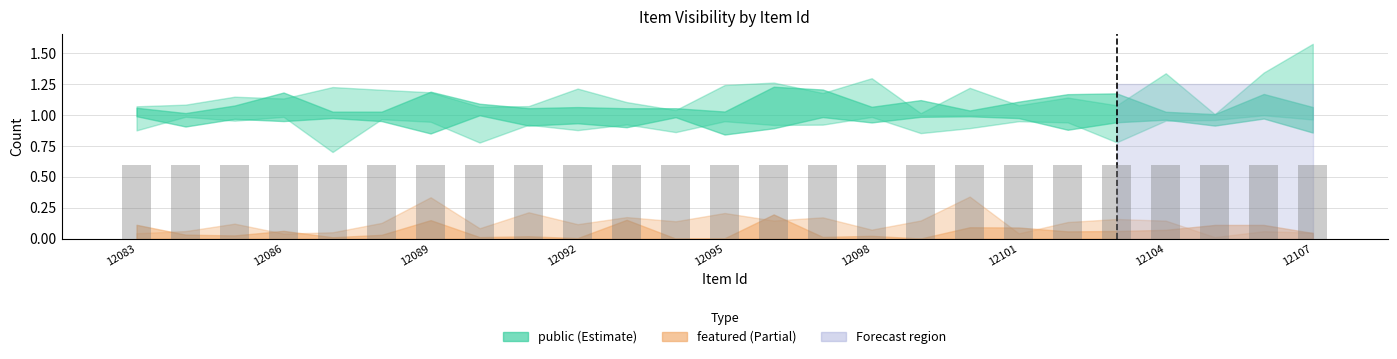

Is the value of public at 12102 greater than the value of featured at 12104?

Yes